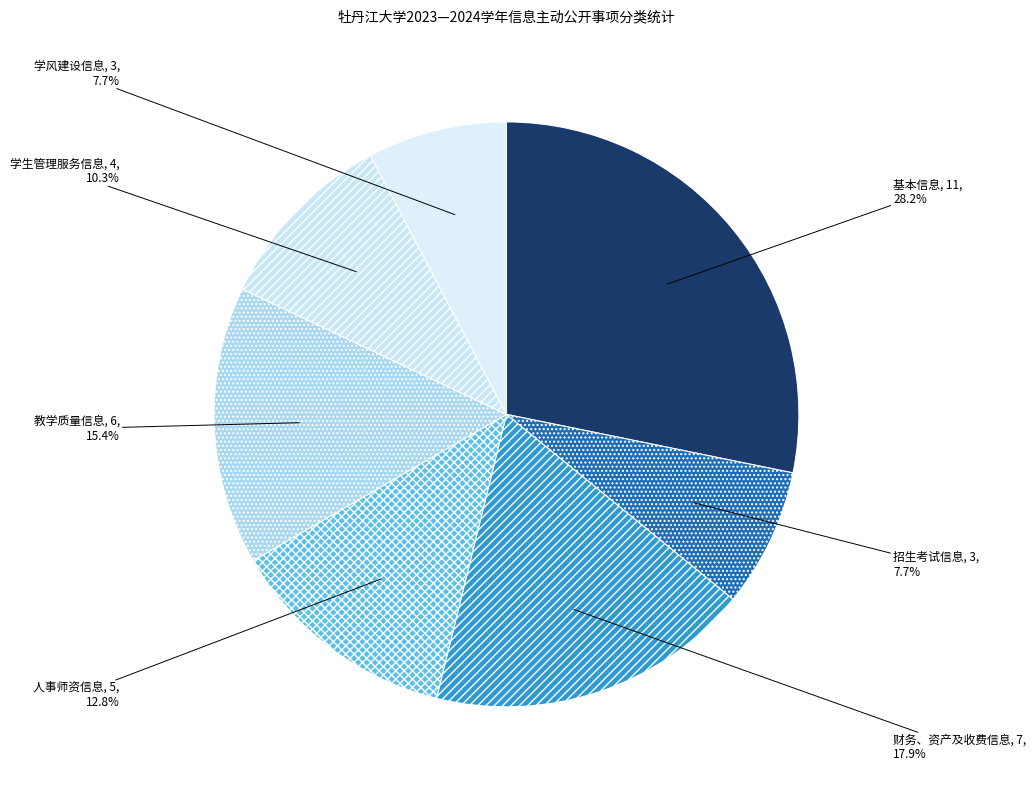

What is the ratio of the value at 人事师资信息 to the value at 教学质量信息?

0.8